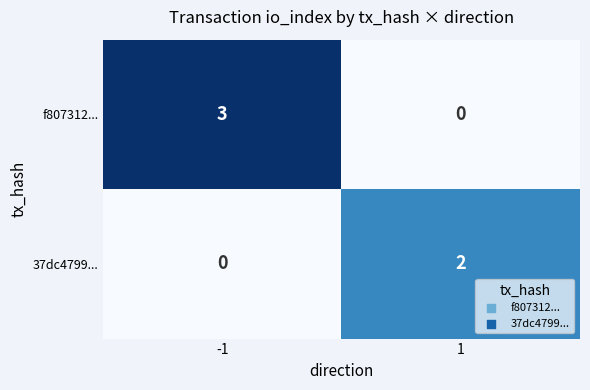

What is the greatest value displayed?

3